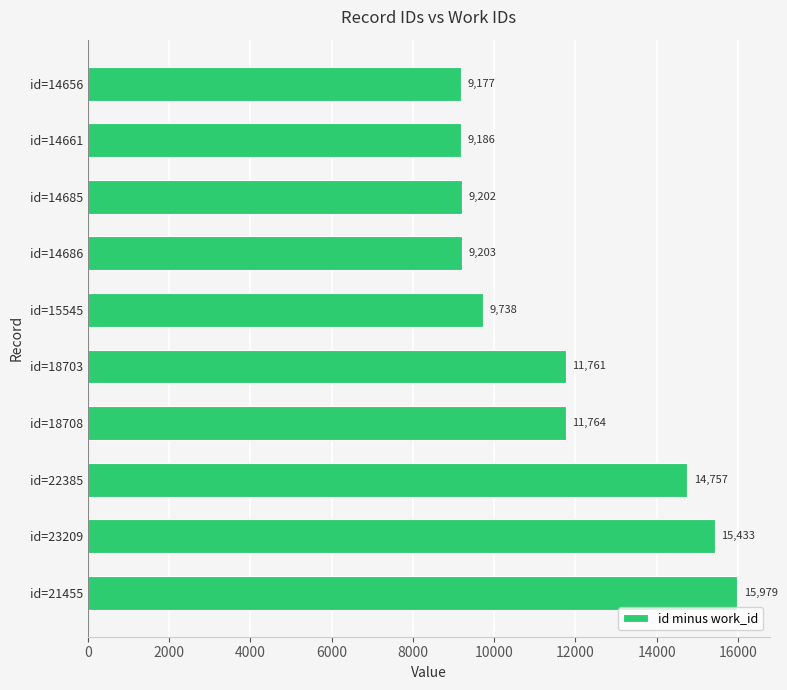

At which label is the value closest to 12578?

id=18708